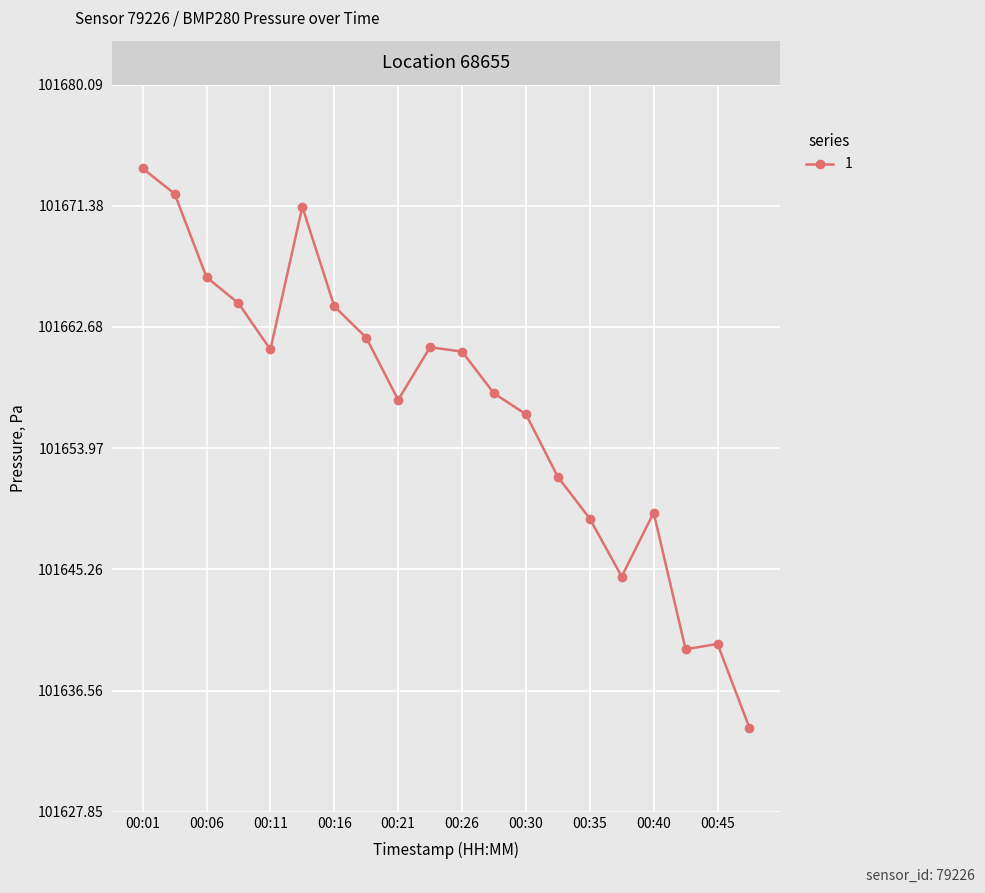

What is the minimum value shown in the chart?

101633.9